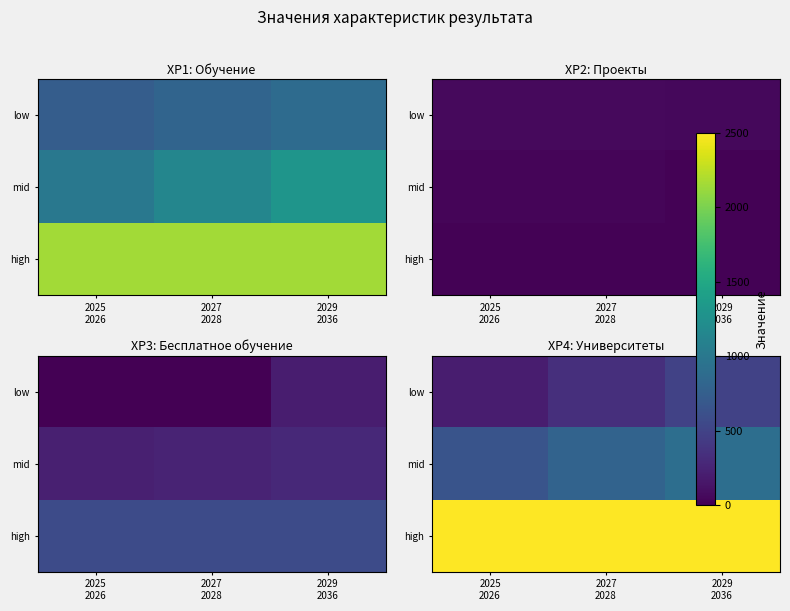

Rank the series by their maximum value, from lowest to highest.

low, mid, high